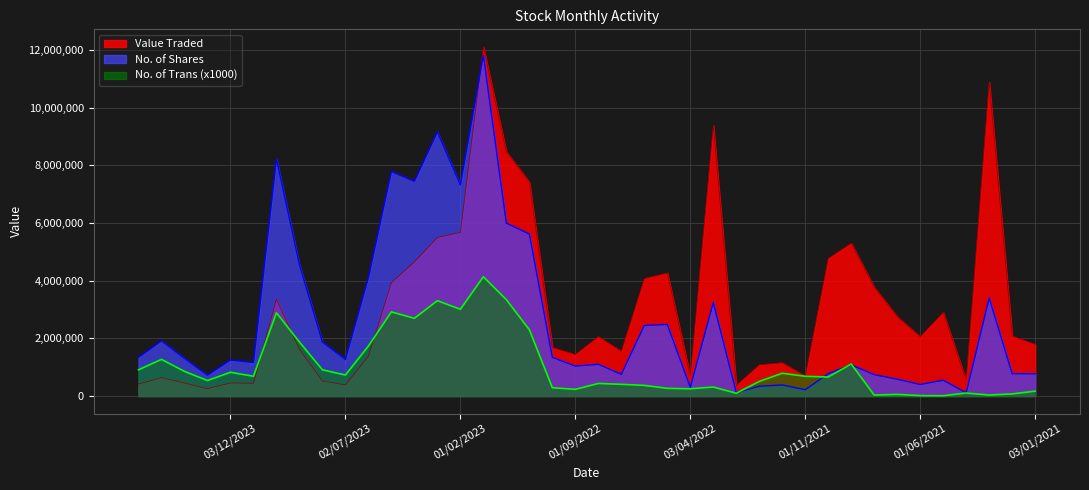

In No. of Shares, how many points are higher than both neighbors (excluding endpoints)?

13